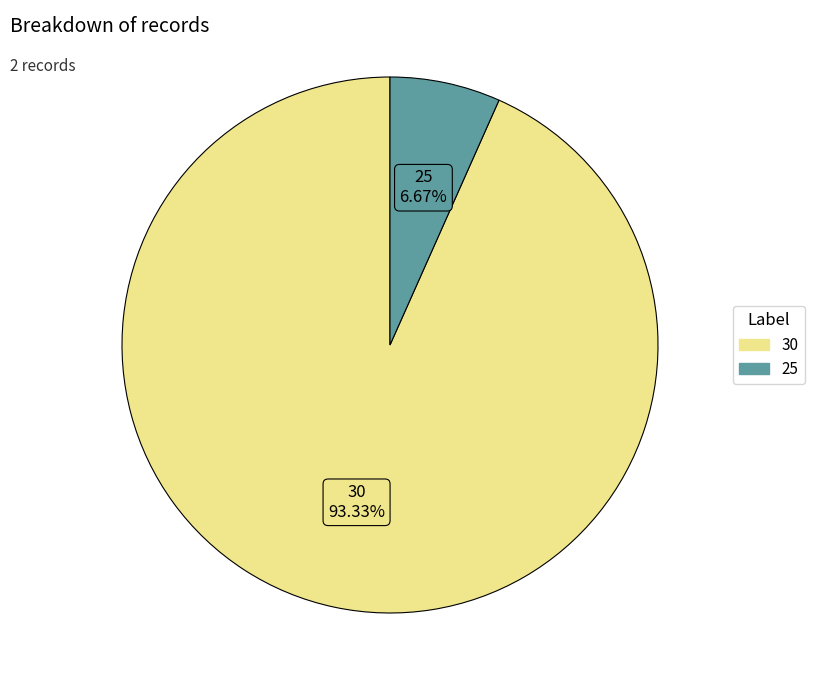

Which has a higher value, 30 or 25?

30